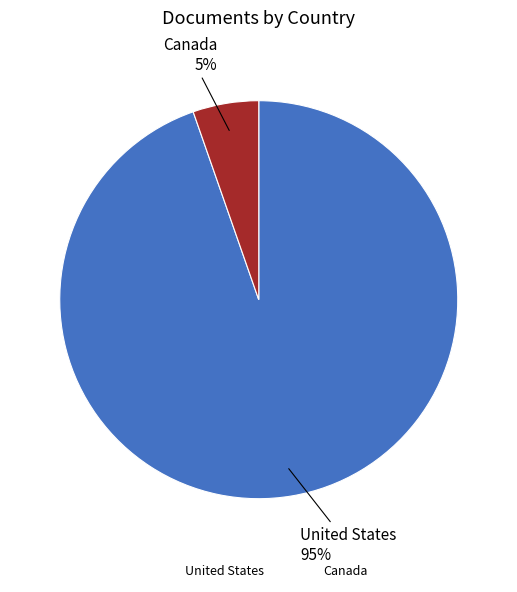

Count the number of slices in the pie.

2